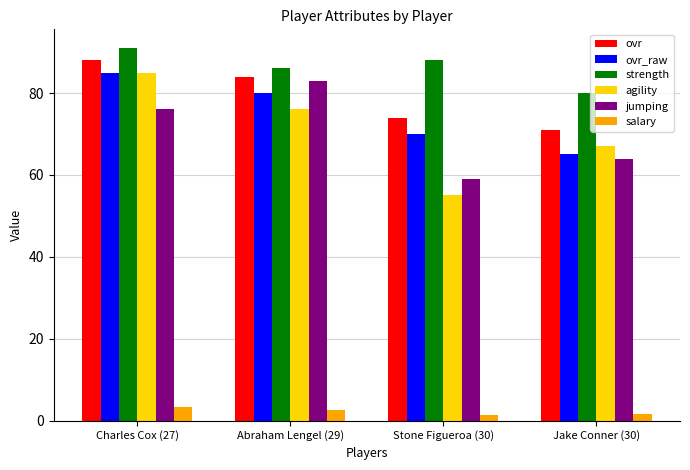

What is the spread (max minus min) of values at Charles Cox (27)?

87.6